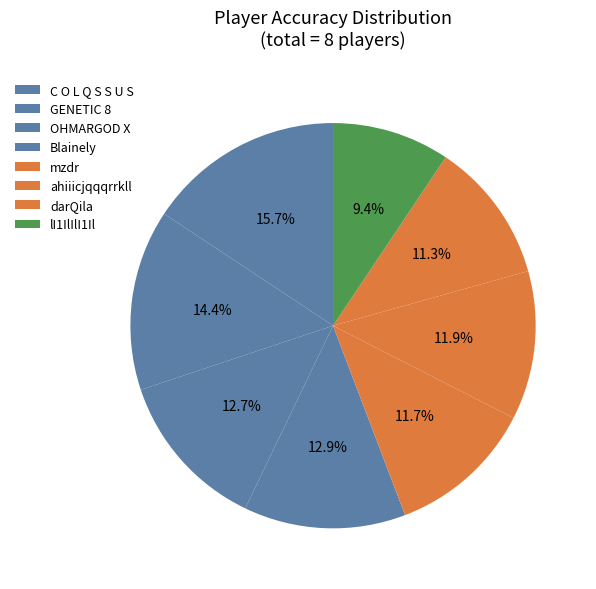

Count the number of slices in the pie.

8